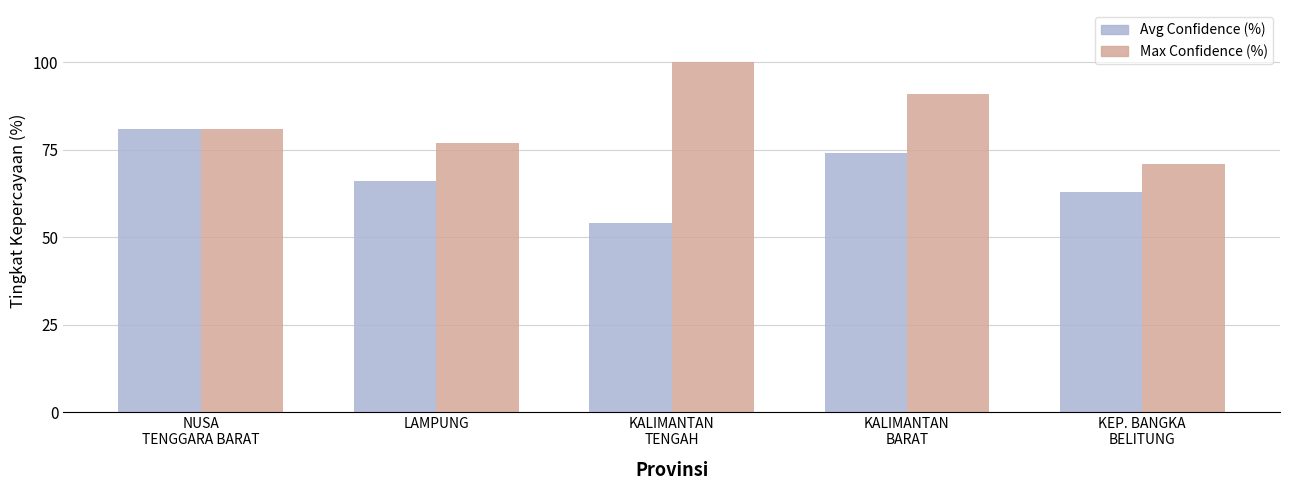

At which category is the sum across all series the highest?

KALIMANTAN
BARAT